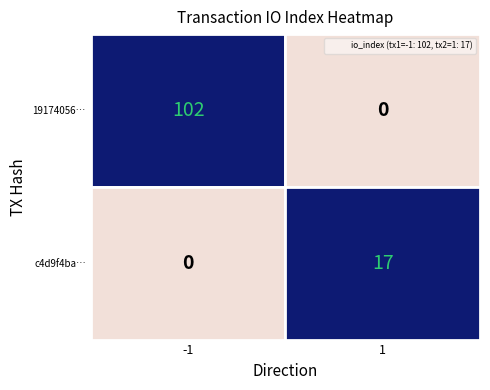

List the series in order of their peak value, highest first.

1917405695cbded14984544128ced4947ada6b9, c4d9f4ba227a7c2f661b2b968eb928e1264c3e9